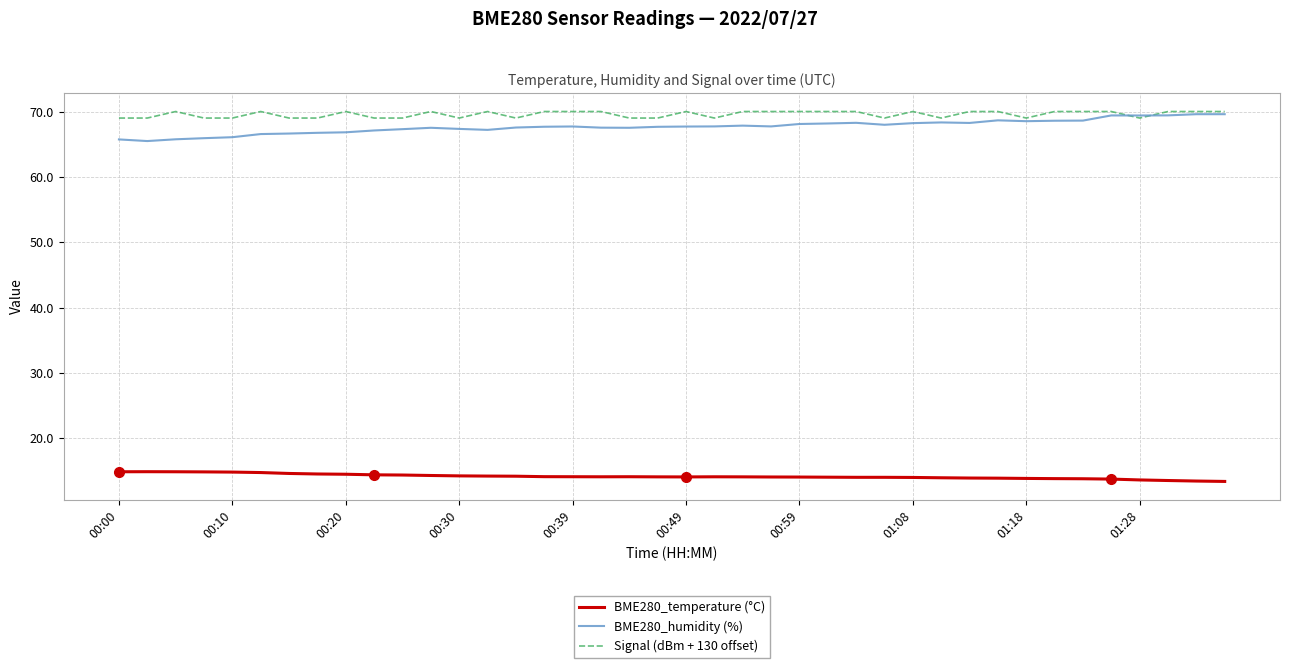

True or false: BME280_humidity (%) and BME280_temperature (°C) cross at least once.

False